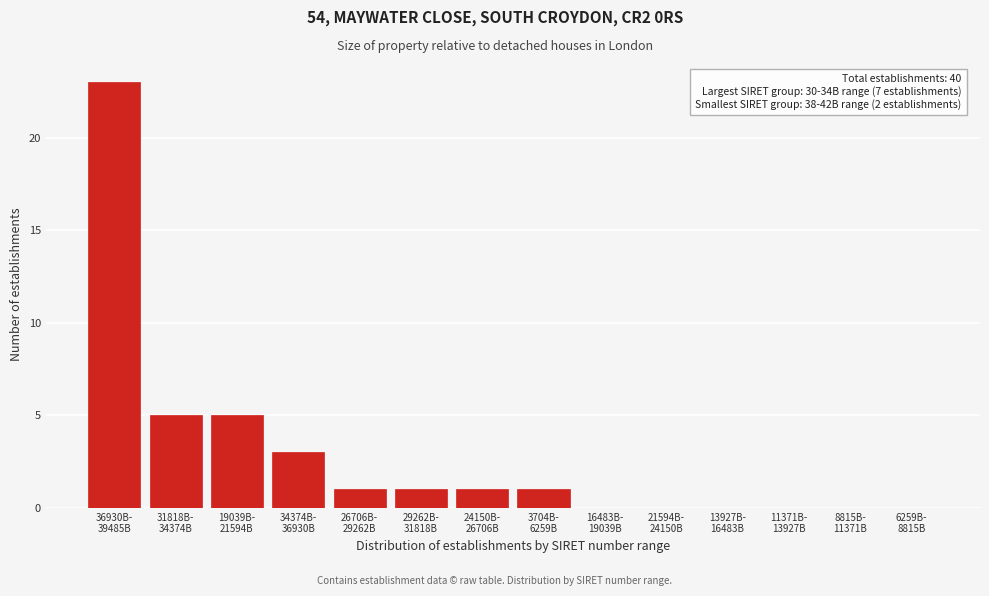

What is the sum of all values?

40